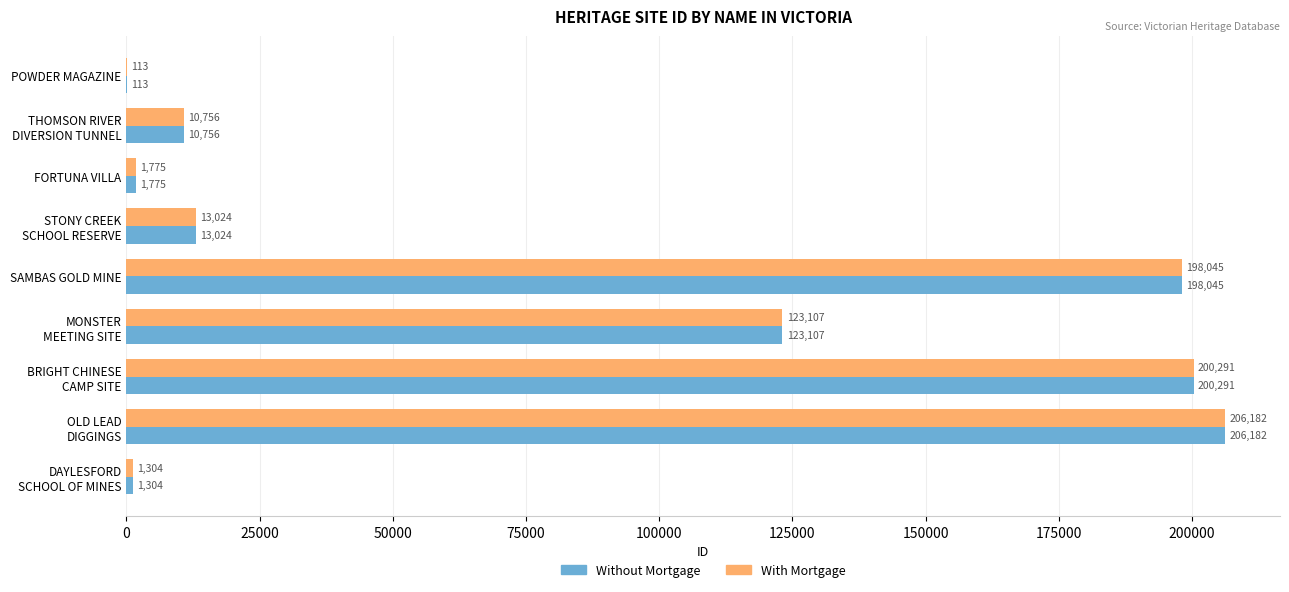

What is the sum of all With Mortgage values?

754597